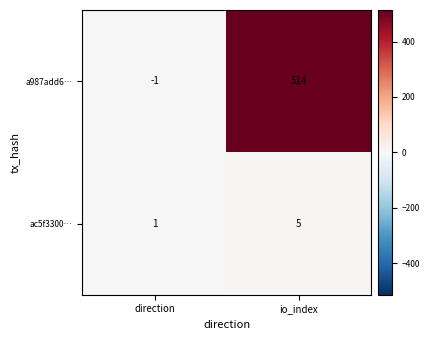

Between direction and io_index, which series saw the biggest shift?

a987add6…